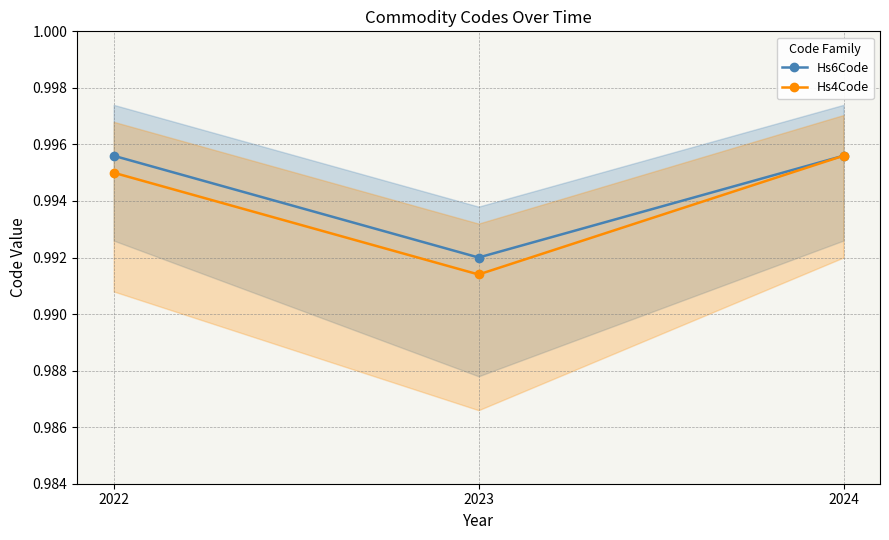

How many categories are shown in the chart?

3